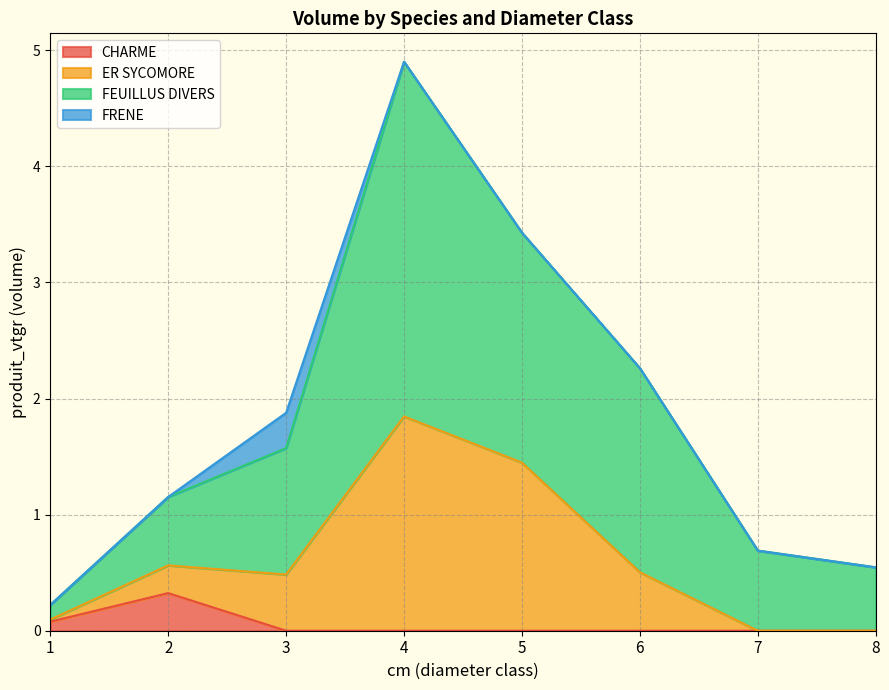

What is the total value across all series at 5?

3.4